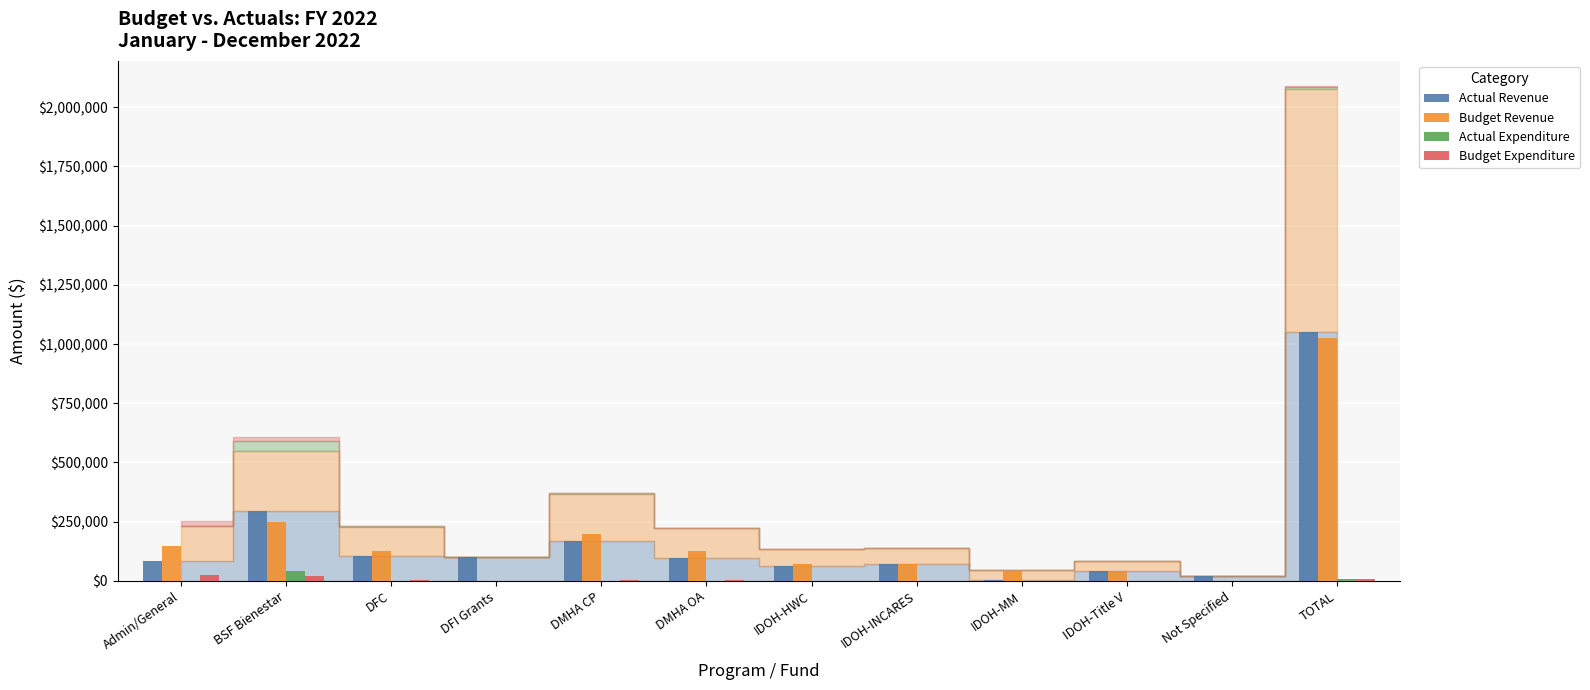

What is the spread (max minus min) of values at IDOH-Title V?

42672.1